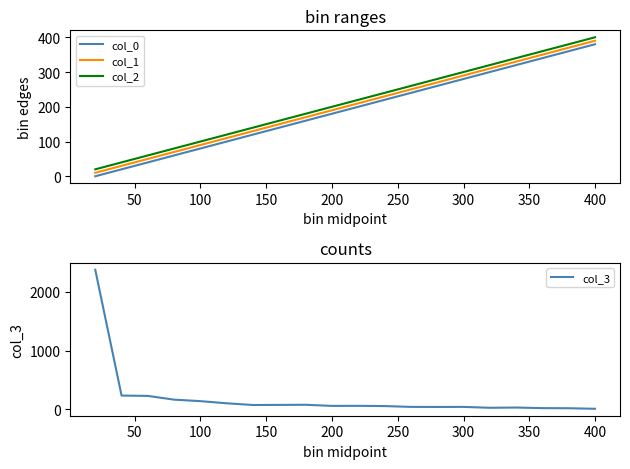

Is the value of col_0 at 11 greater than the value of col_2 at 18?

No